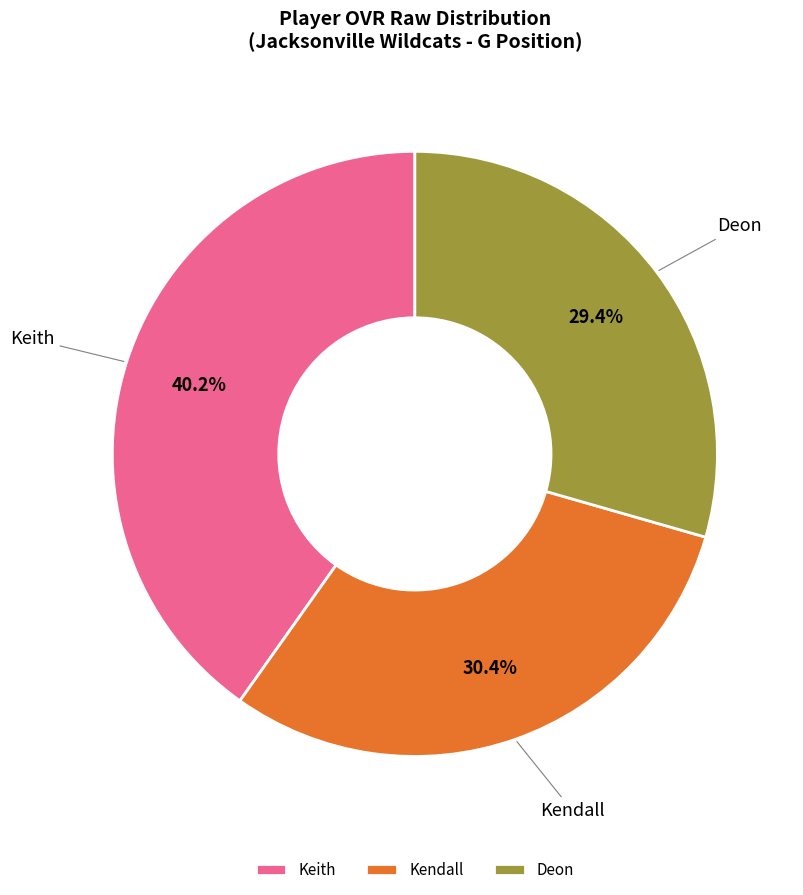

Rank the categories by value from highest to lowest.

Keith, Kendall, Deon